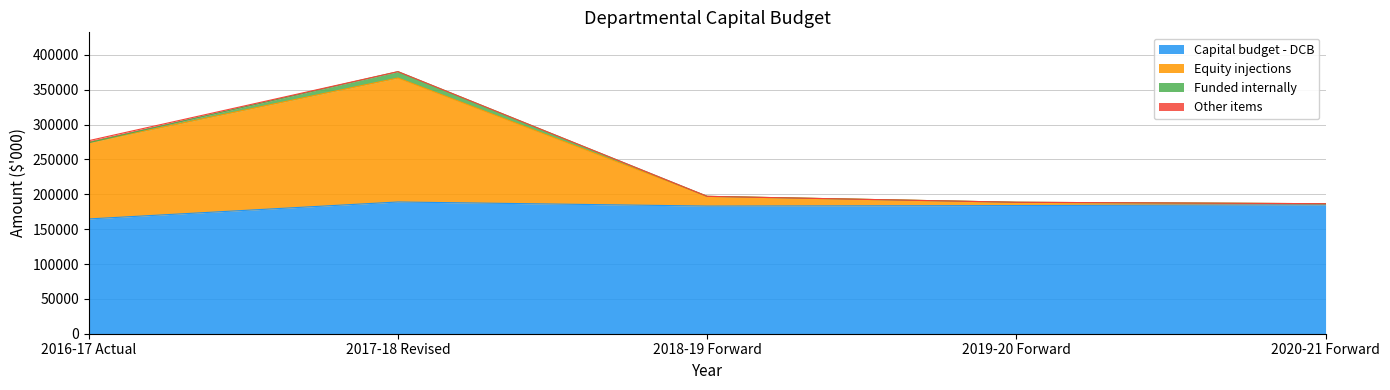

What is the lowest value of the Capital budget - DCB series?

164675